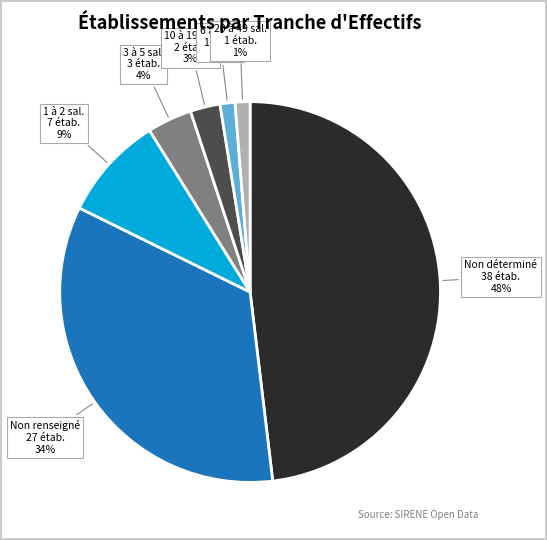

Which has a higher value, Non déterminé or 10 à 19 sal.?

Non déterminé